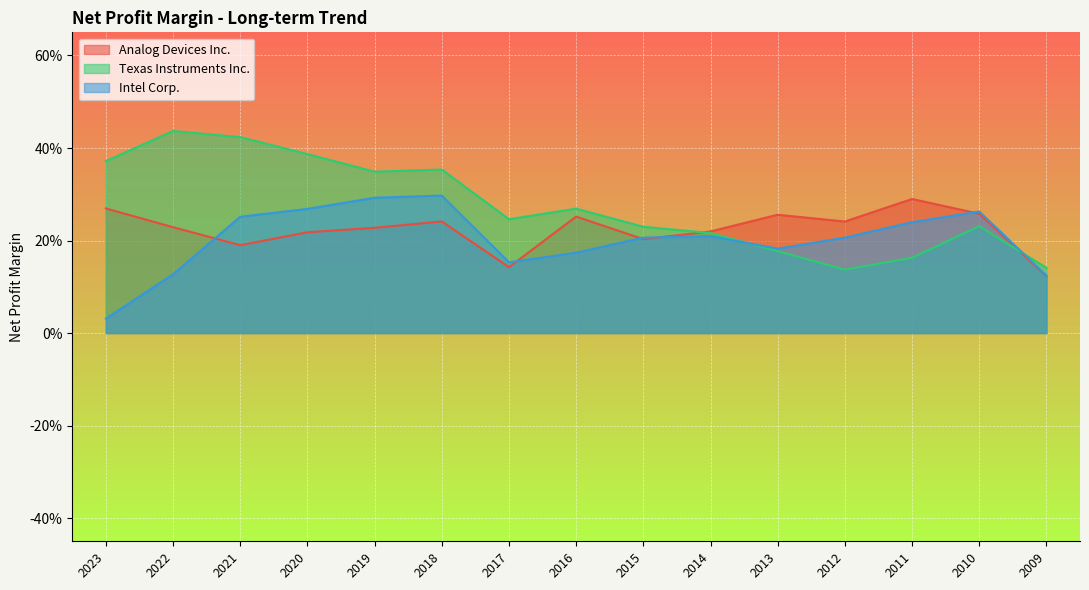

How many lines are shown in the chart?

3